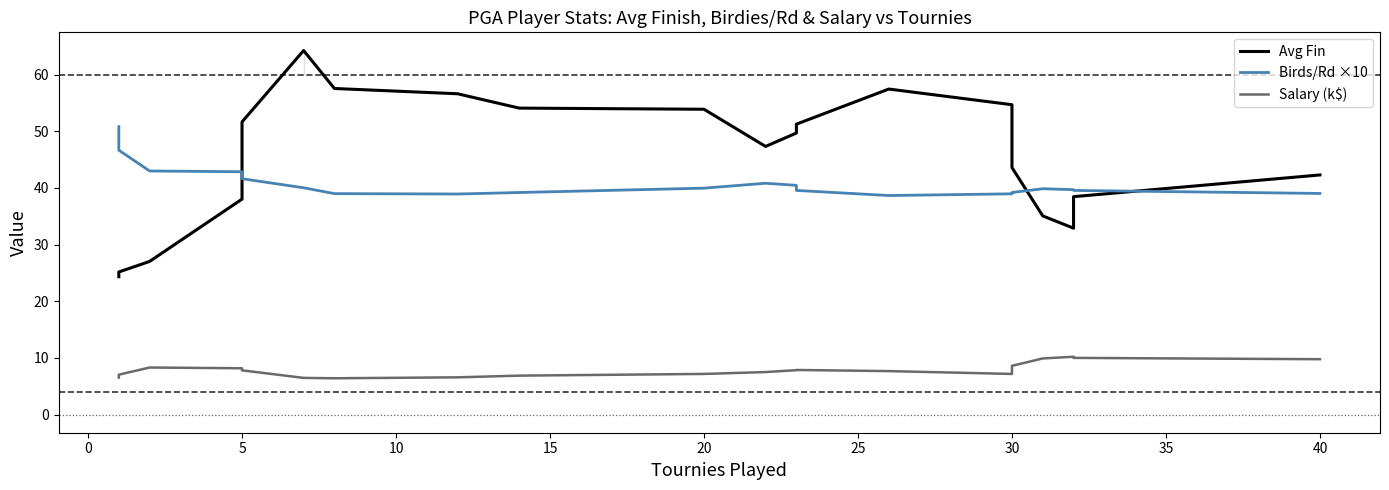

Reading right to left, what are all the values shown in this chart?

Avg Fin: 42.3	38.5	32.9	35.1	43.6	54.7	57.5	51.3	49.7	47.3	53.9	54.1	56.6	57.6	64.3	51.7	38.0	27.0	25.2	24.3
Birds/Rd ×10: 39.0	39.6	39.7	39.9	39.2	39.0	38.7	39.6	40.5	40.8	40.0	39.2	38.9	39.0	40.0	41.6	42.9	43.0	46.7	50.8
Salary (k$): 9.8	10.0	10.2	9.9	8.6	7.2	7.7	7.9	7.8	7.5	7.2	6.9	6.6	6.4	6.5	7.8	8.2	8.3	7.0	6.5